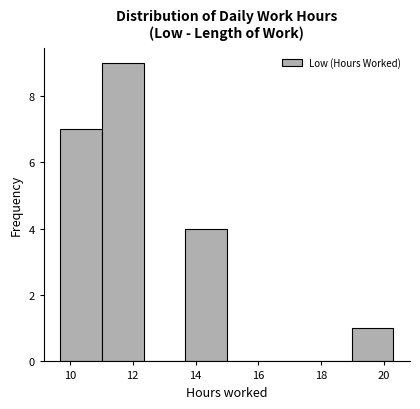

Over which range of the x-axis is the bar tallest?

11.0 to 12.4